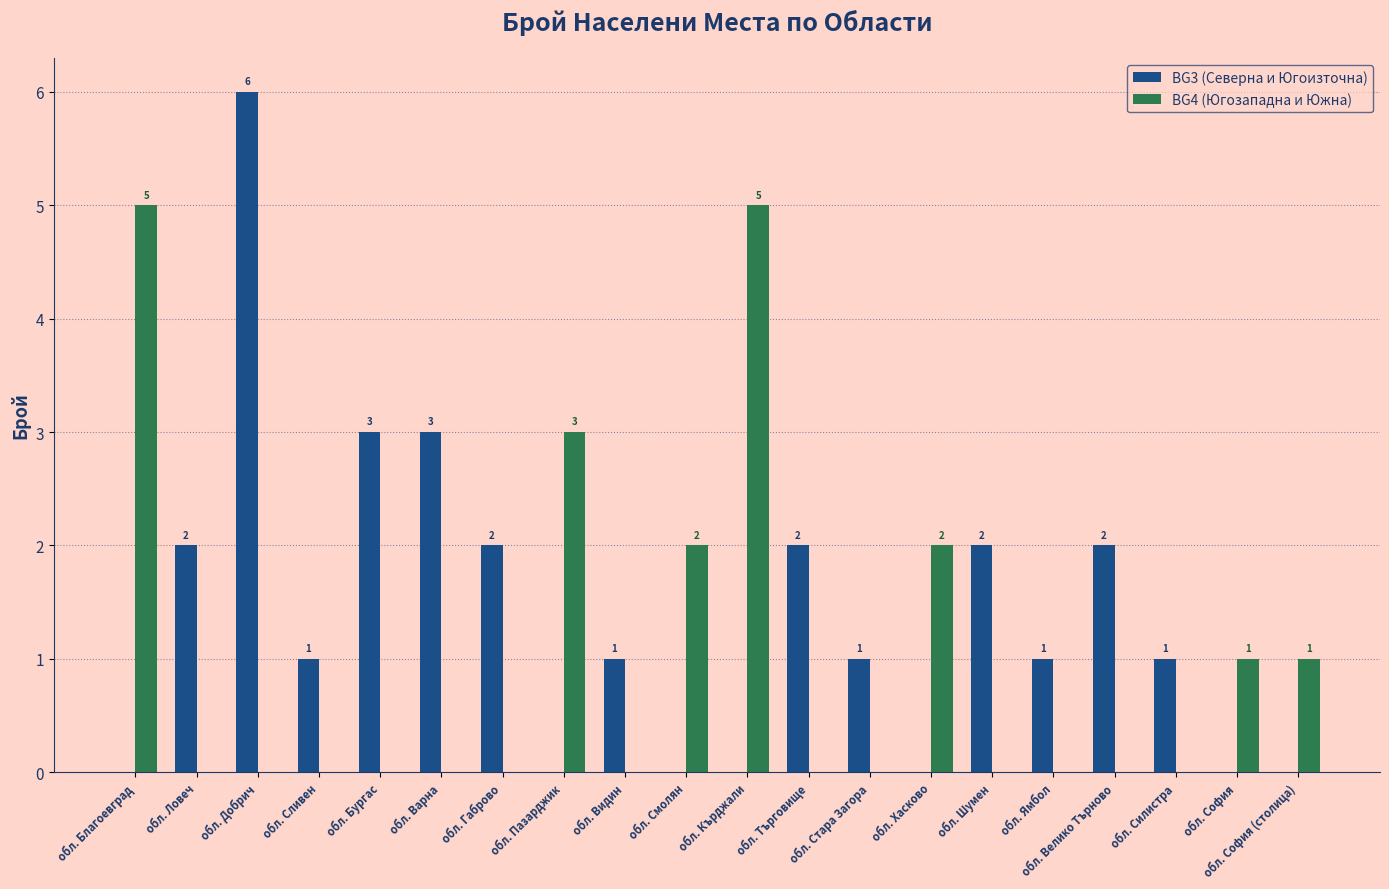

The BG4 (Югозападна и Южна) series shows 2 at обл. София (столица). True or false?

False